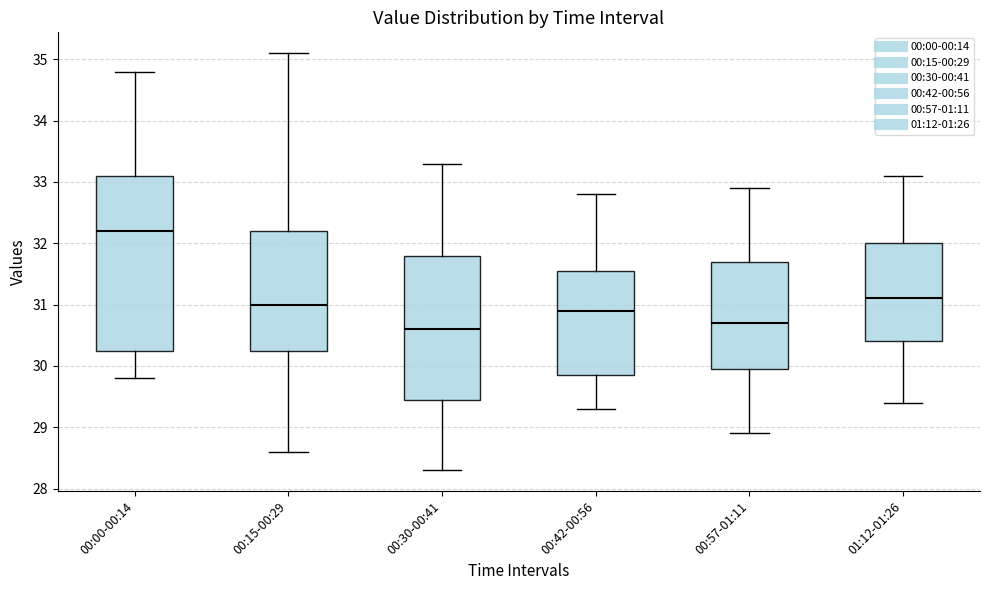

Which box's median line is the highest?

00:00-00:14